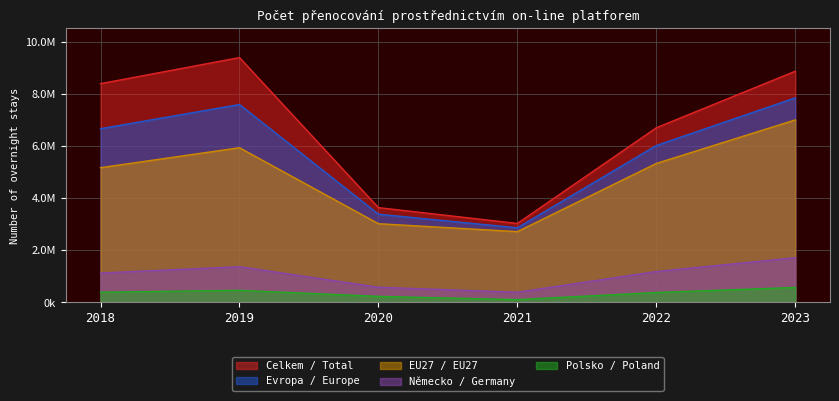

Is the value of Celkem / Total at 2021 greater than the value of Polsko / Poland at 2020?

Yes